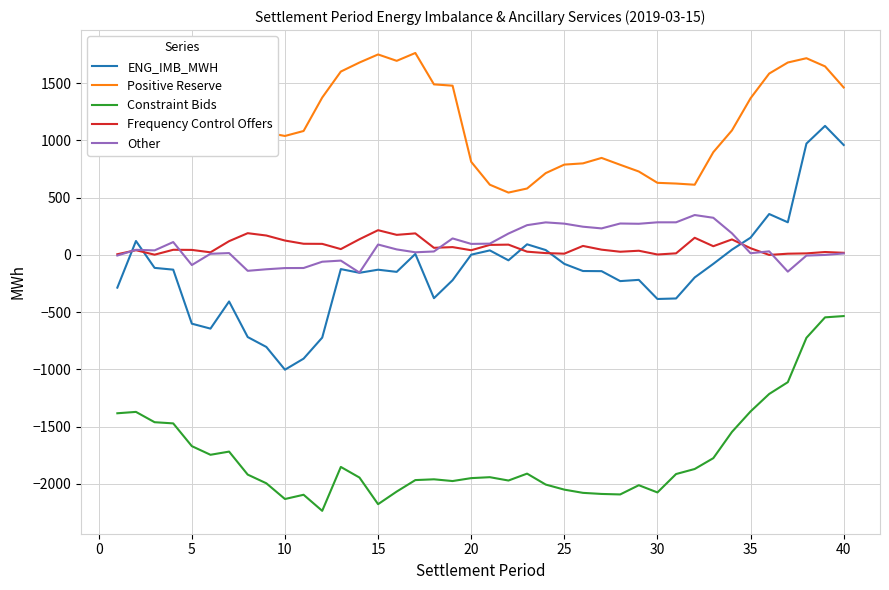

Which series has the largest range (max minus min)?

ENG_IMB_MWH